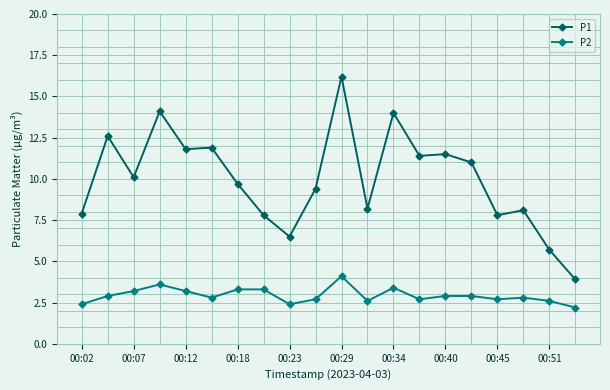

How many data points in P1 are less than 10?

10